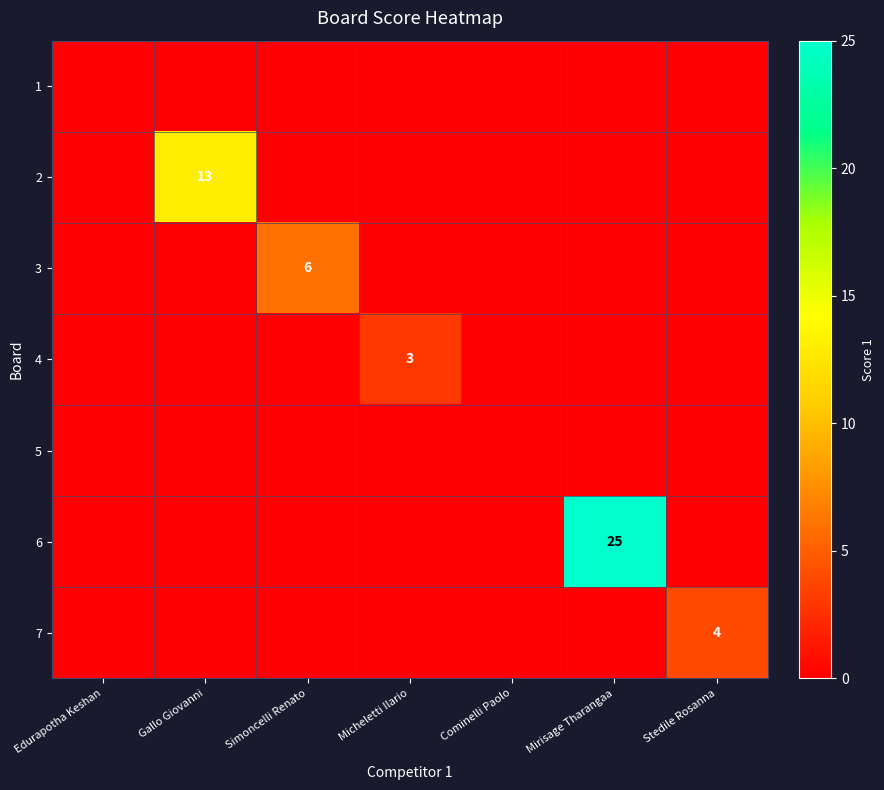

How many data points does each series have?

7